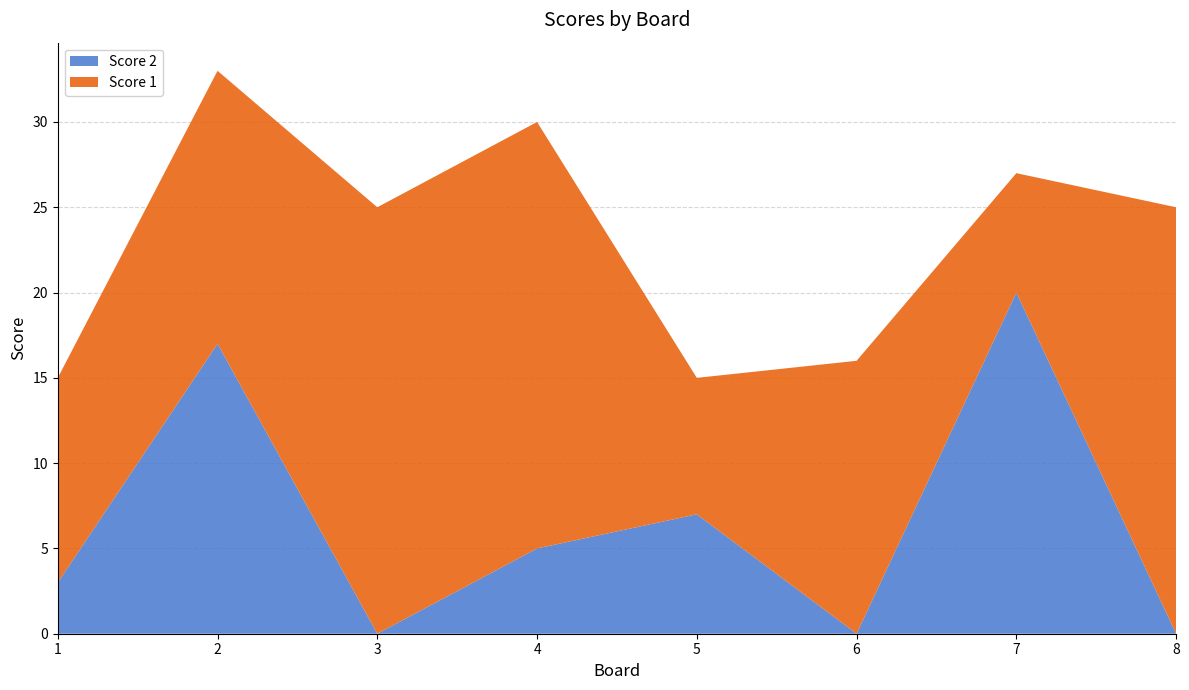

Reading left to right, list all the values displayed in this chart.

Score 2: 1=3	2=17	3=0	4=5	5=7	6=0	7=20	8=0
Score 1: 1=12	2=16	3=25	4=25	5=8	6=16	7=7	8=25